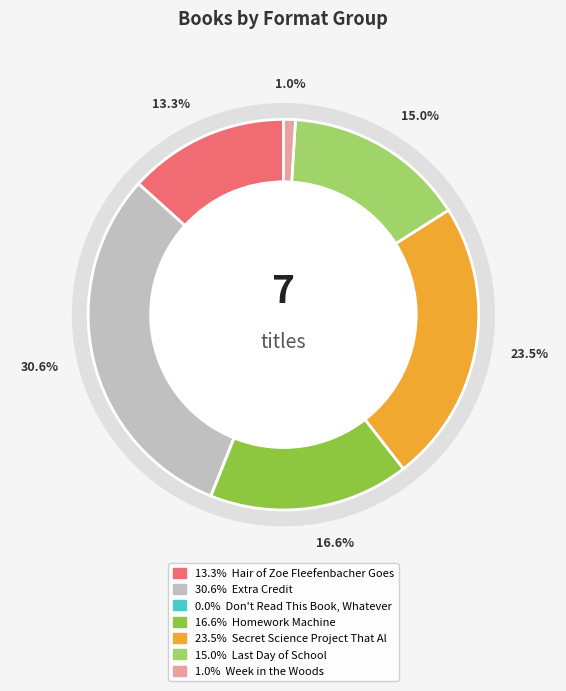

The Week in the Woods slice represents 11% of the pie. True or false?

False